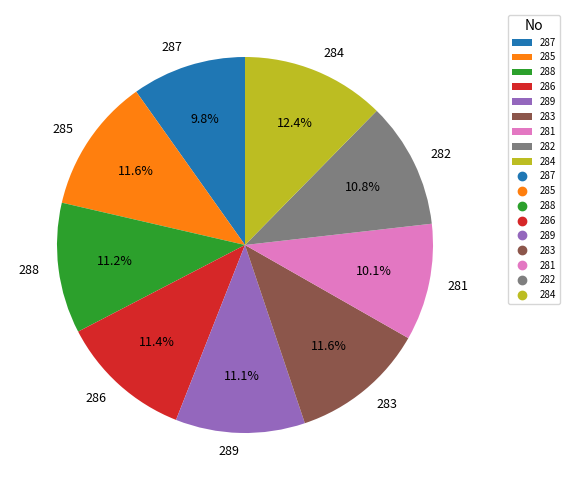

What is the largest slice in the pie chart?

284